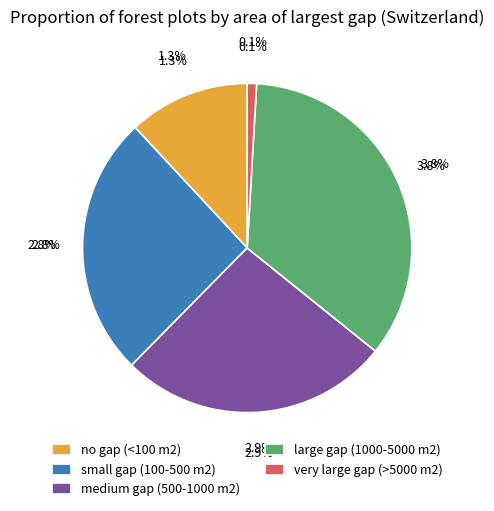

What percentage is the no gap (<100 m2) slice, to the nearest percent?

12%